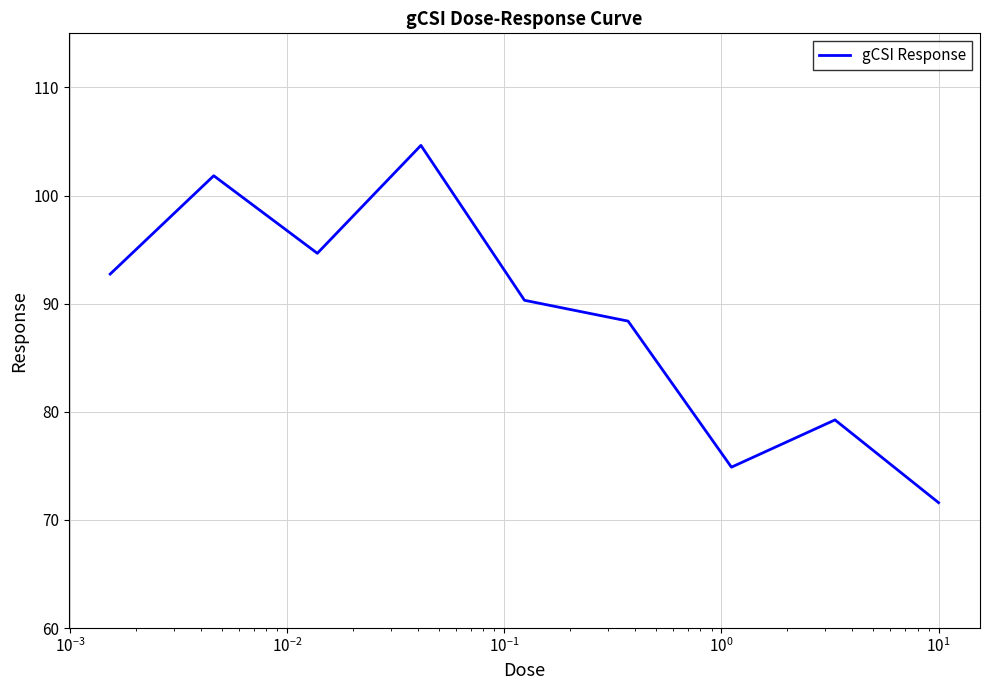

What is the smallest value displayed?

71.6